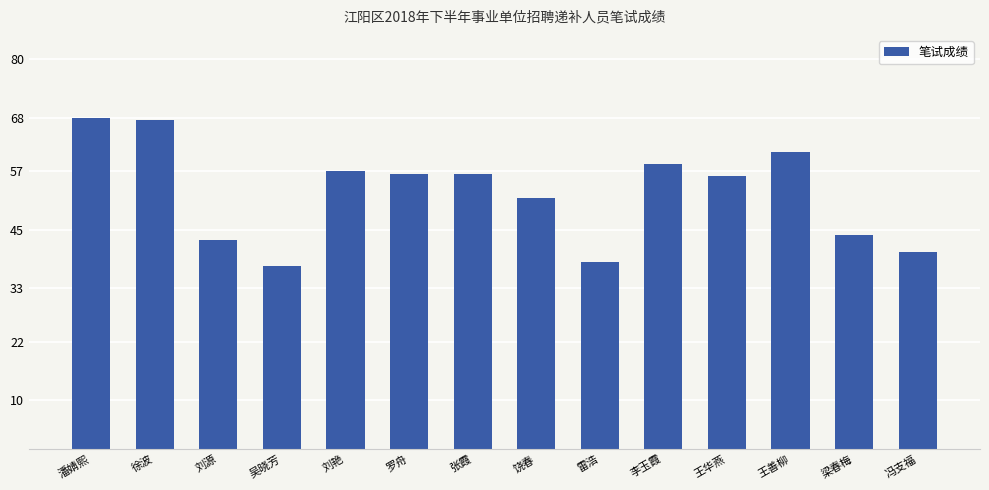

The chart shows a value of 17.4 at 冯支福. True or false?

False